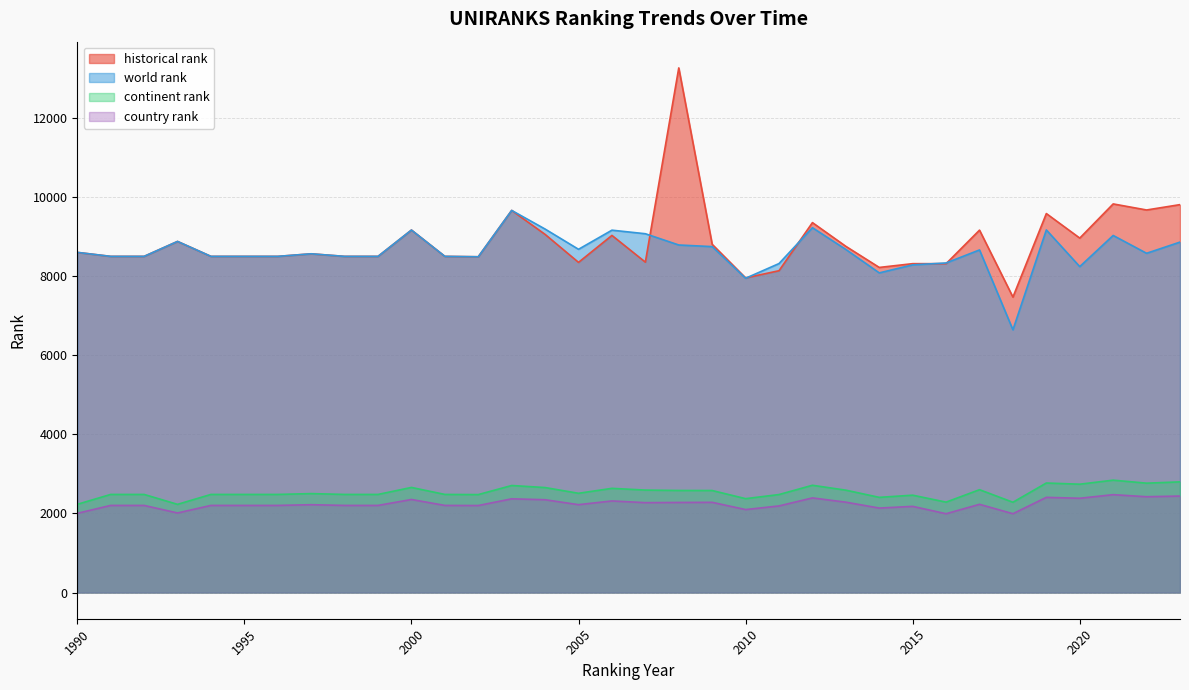

Where is continent rank nearest to the value 2537?

2005